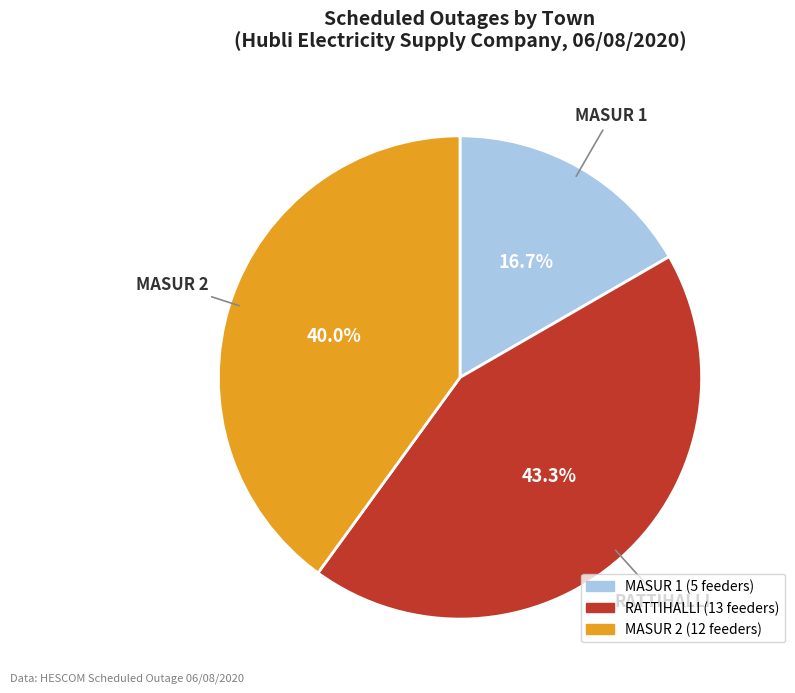

How many segments does this pie chart have?

3